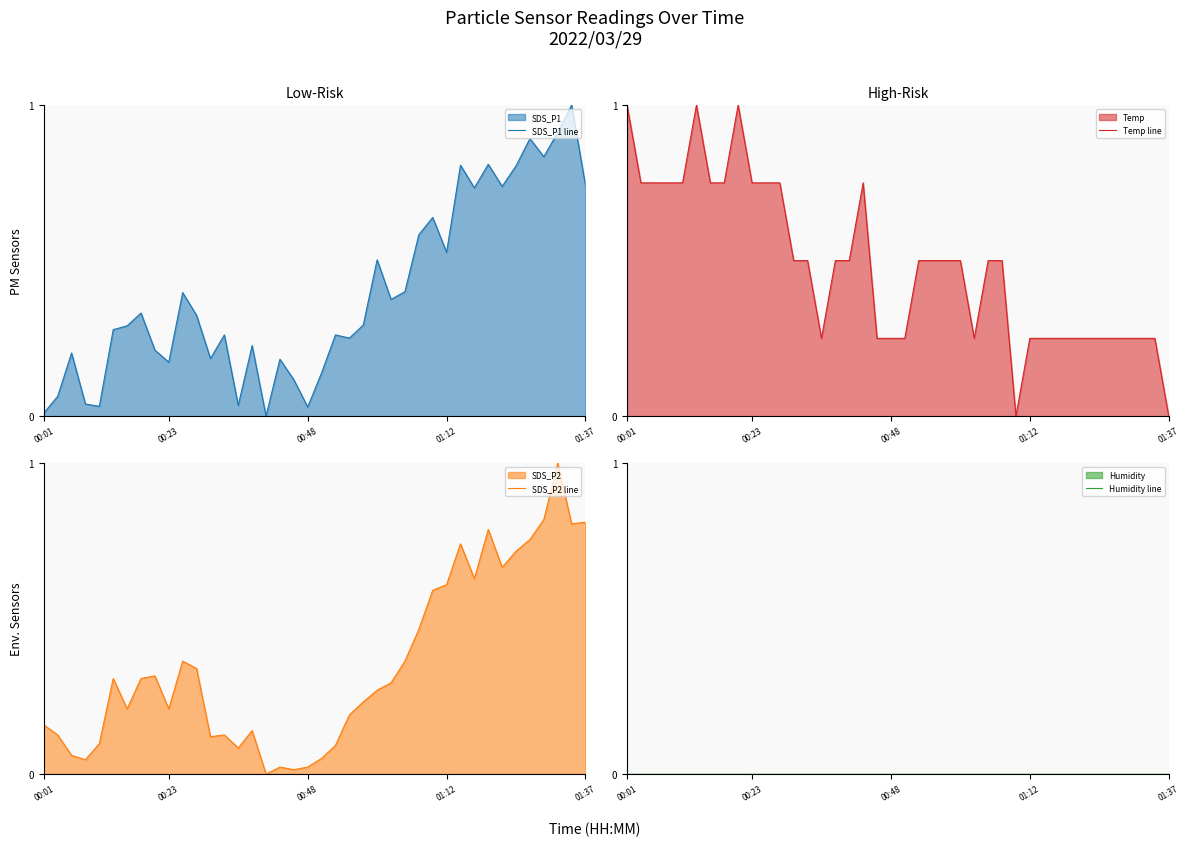

At which category does the chart reach its peak across all series?

38